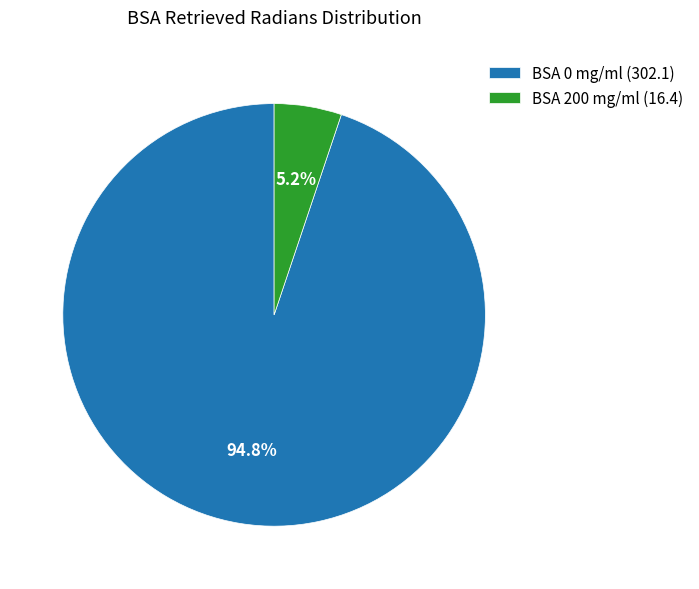

Between BSA 0 mg/ml (302.1) and BSA 200 mg/ml (16.4), which is larger?

BSA 0 mg/ml (302.1)